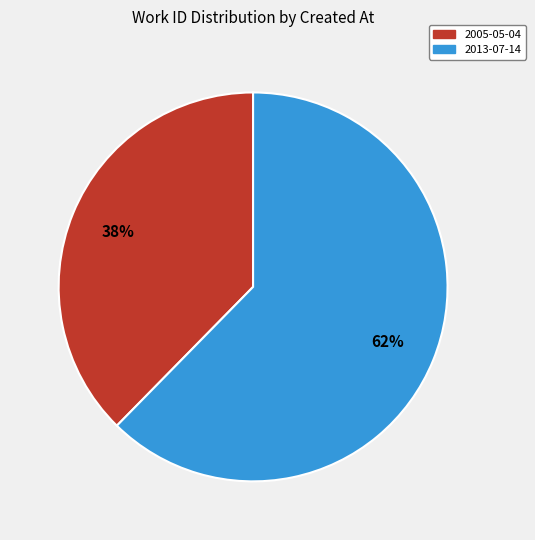

Which category has the smallest portion of the pie?

2005-05-04